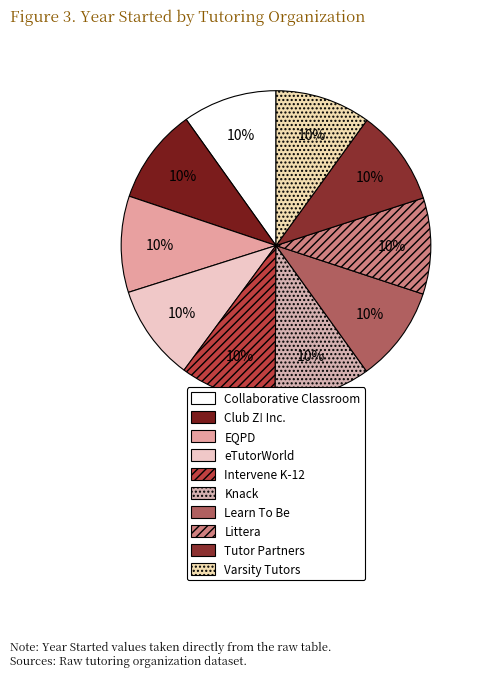

Is there any slice that represents more than half of the pie?

No